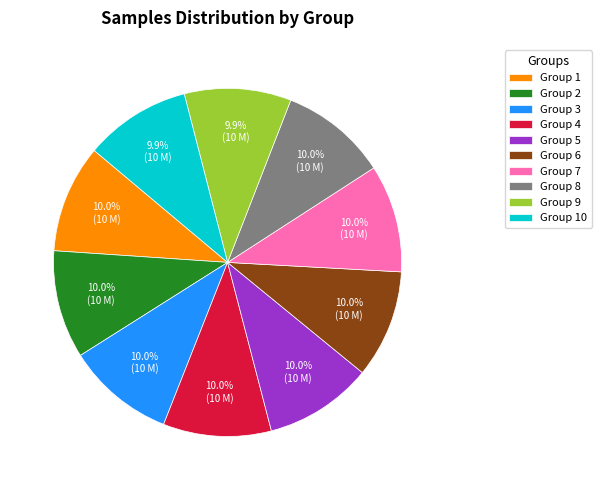

Combined, what portion of the pie is Group 9 and Group 10?

19.8%